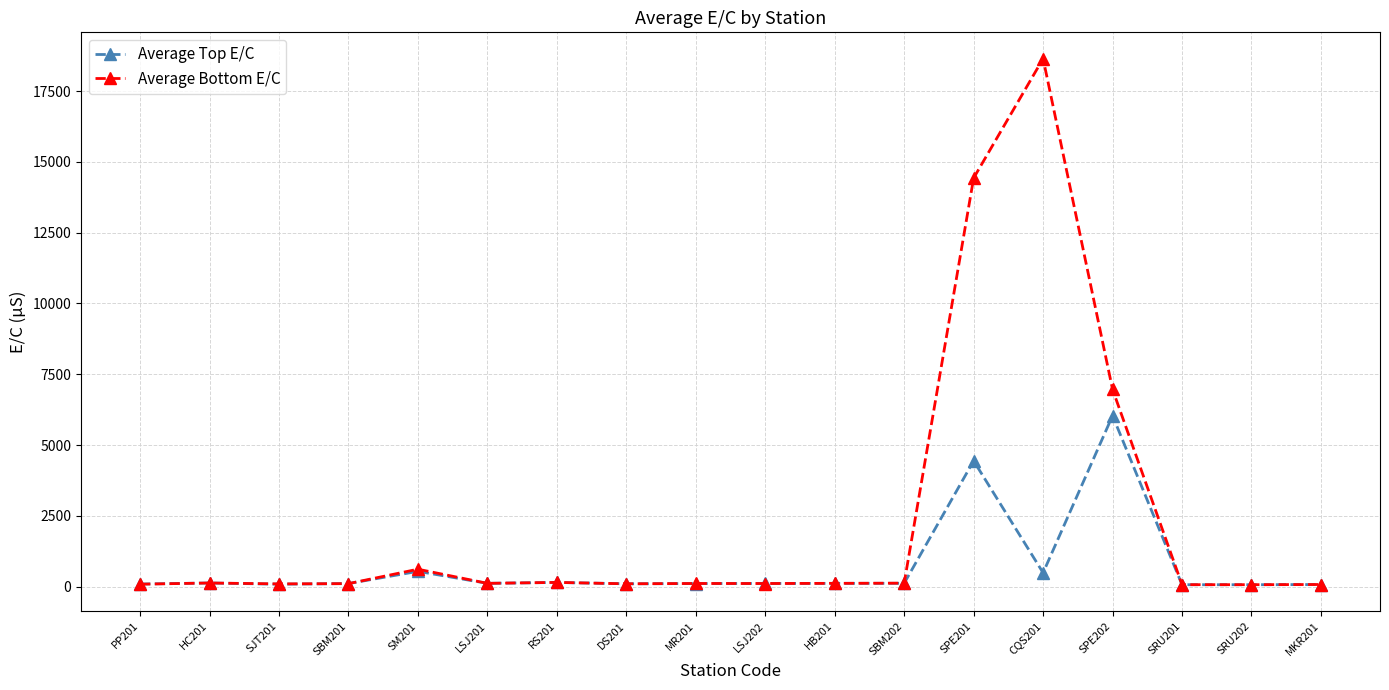

True or false: Average Top E/C has more than 1 interior local peaks.

True